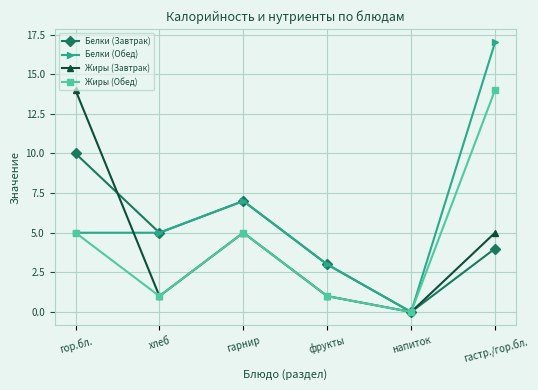

What is the difference between the highest and lowest values at гор.бл.?

9